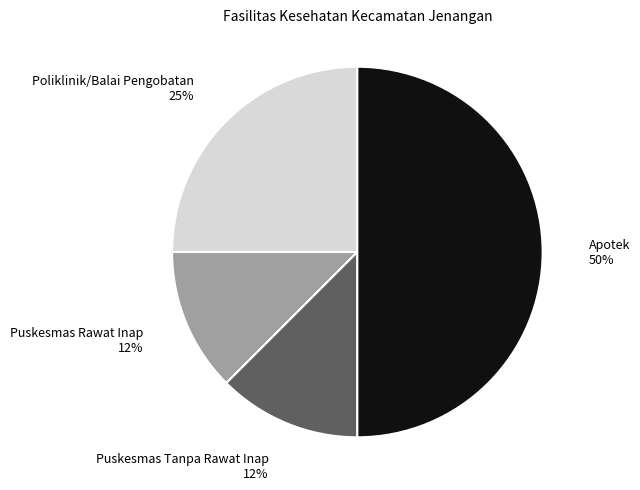

Is Poliklinik/Balai Pengobatan 25% the majority of the pie?

No